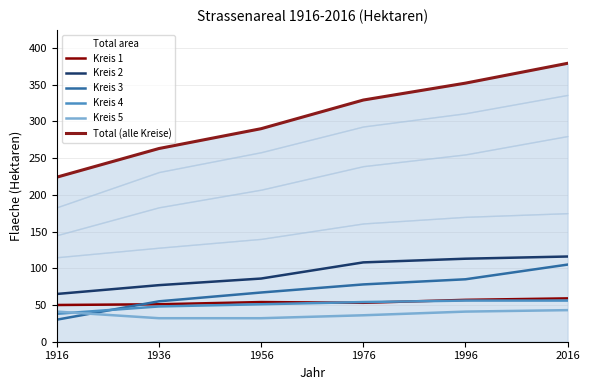

At which label is Total (alle Kreise) closest to 301?

1956